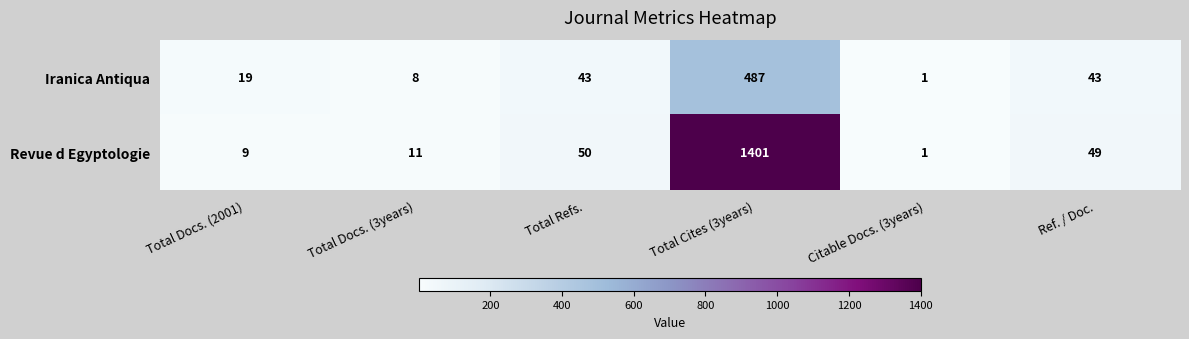

What is the total value across all series at Ref. / Doc.?

92